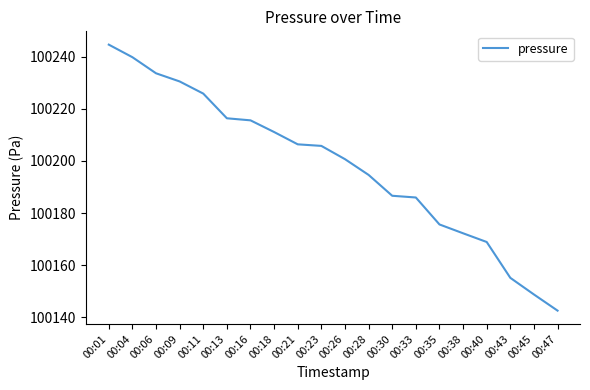

At which label is the value closest to 100193?

00:28